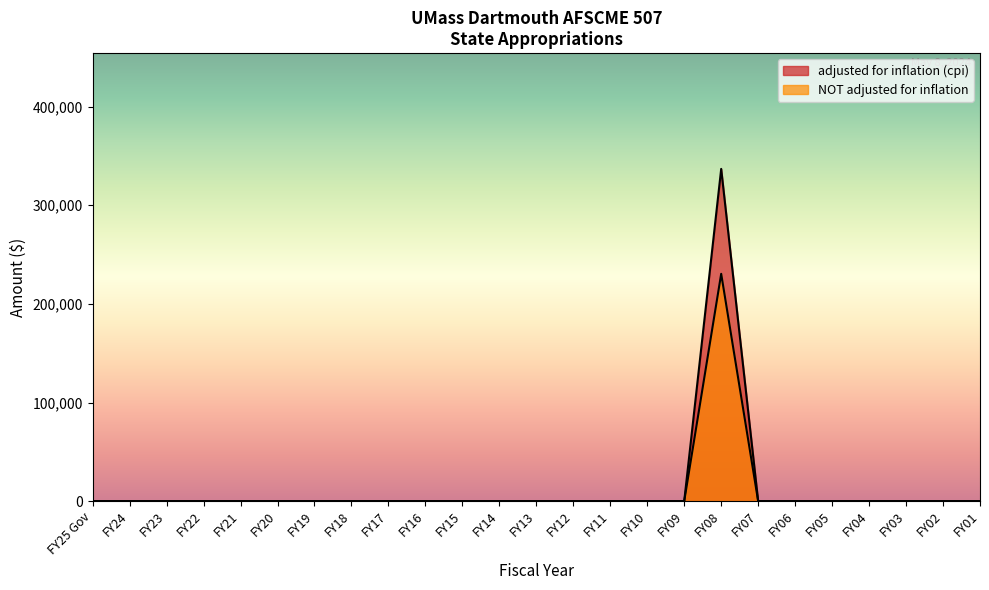

How many interior local peaks does the NOT adjusted for inflation series have?

1